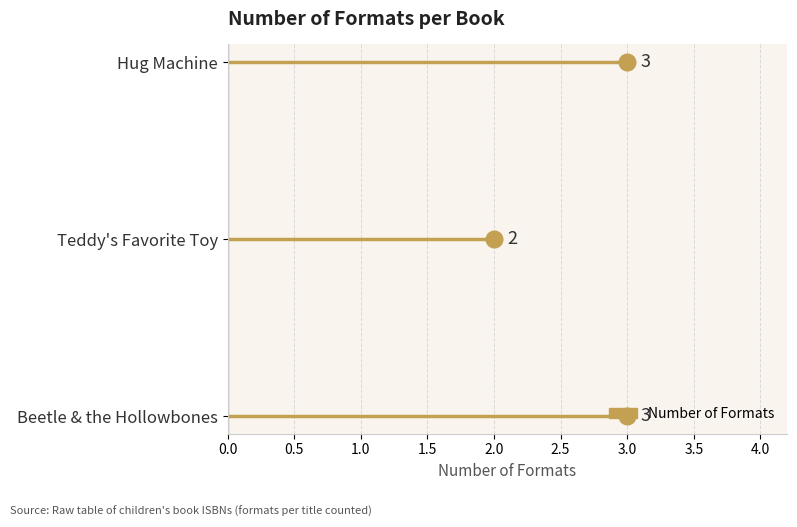

What is the difference between the maximum and minimum values?

1